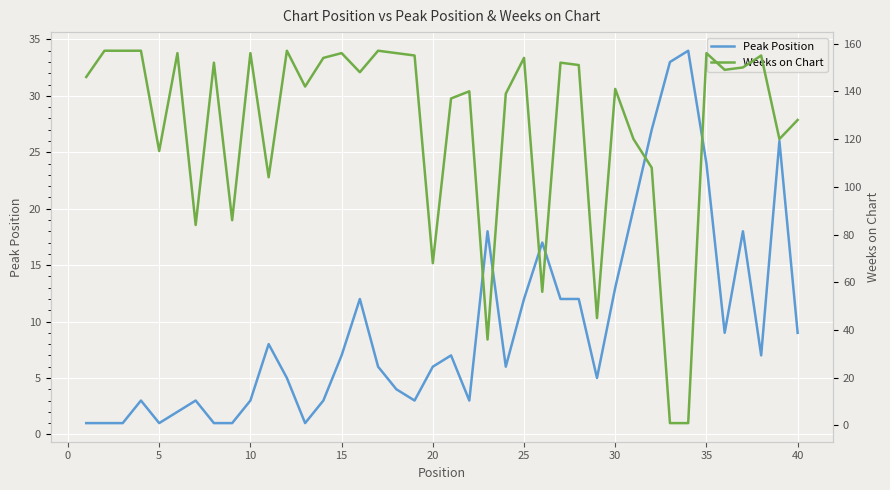

What is the value of the Peak Position point at the 25th from the left?

12